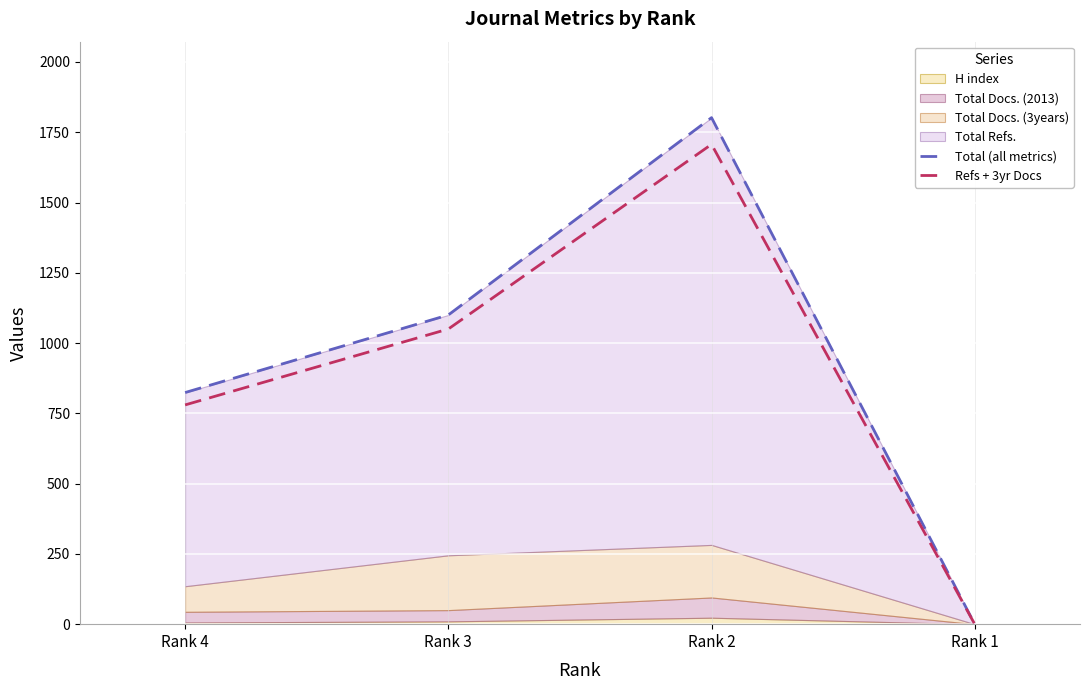

Which label corresponds to the smallest value in the chart?

Rank 1